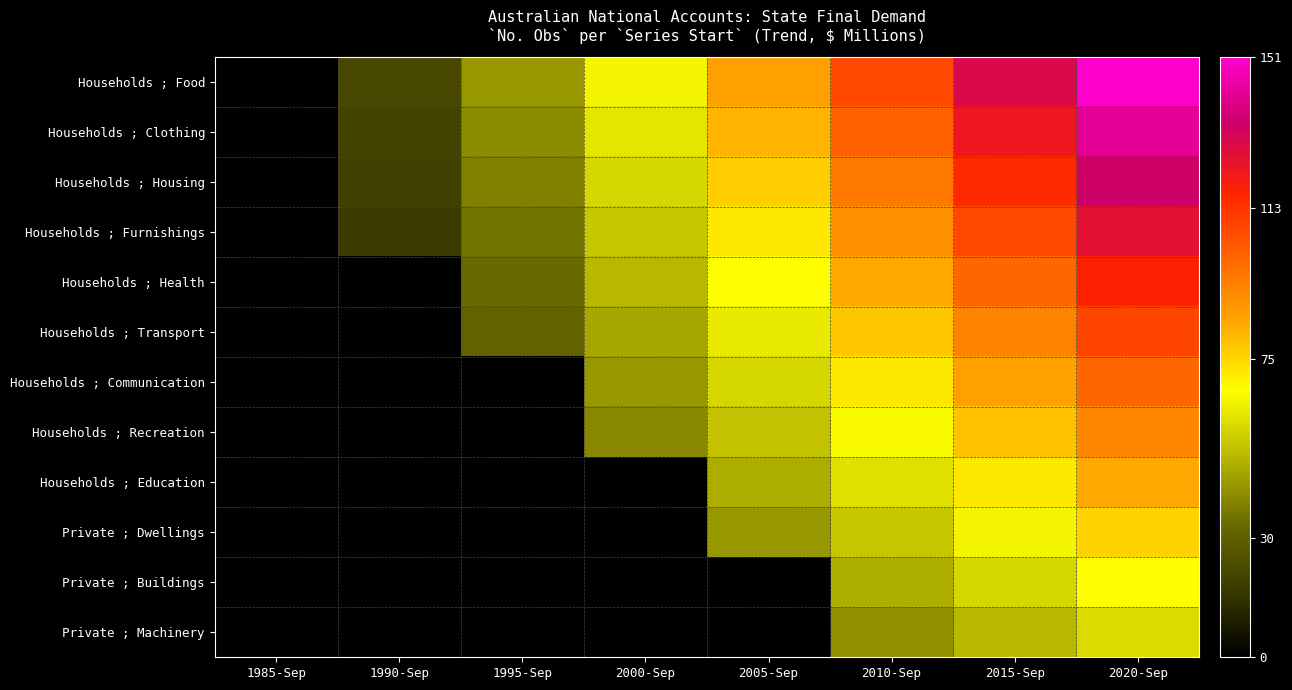

At which category is the sum across all series the highest?

2020-Sep